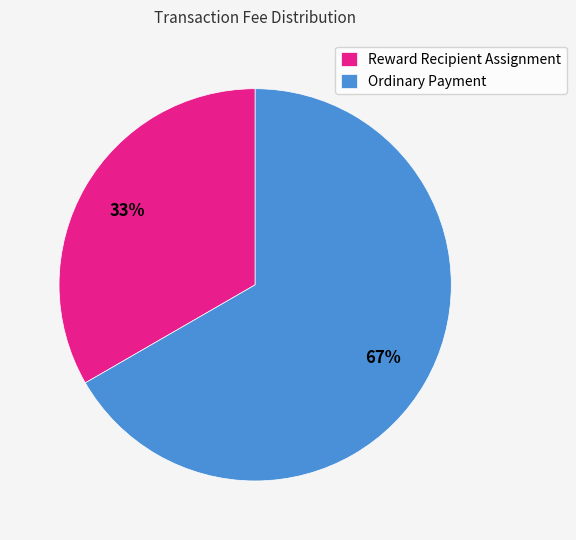

Does Ordinary Payment represent more than half of the total?

Yes